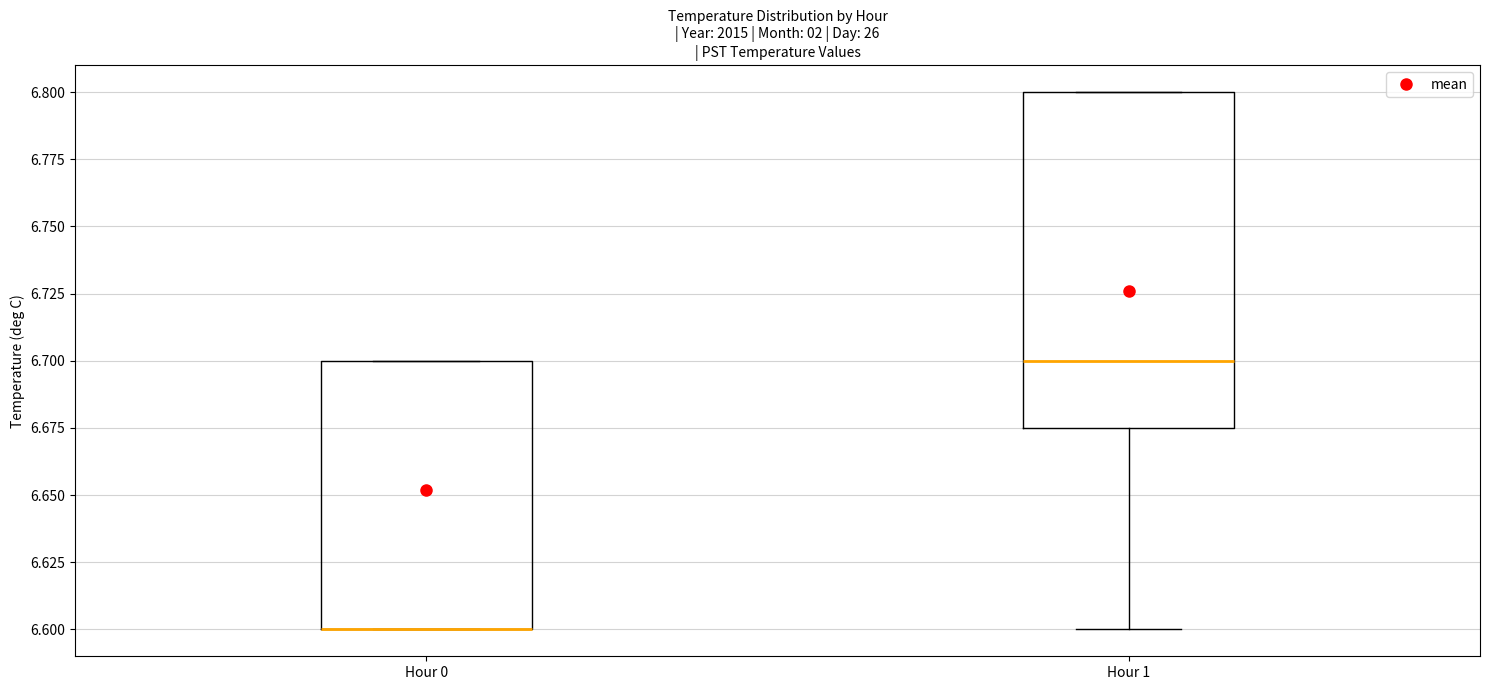

Comparing the boxes themselves (not the whiskers), which one is the tallest?

Hour 1